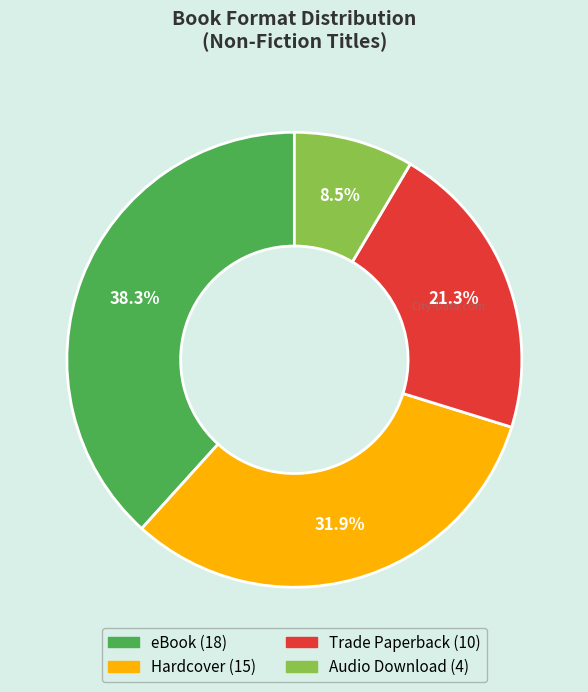

Count the number of slices in the pie.

4